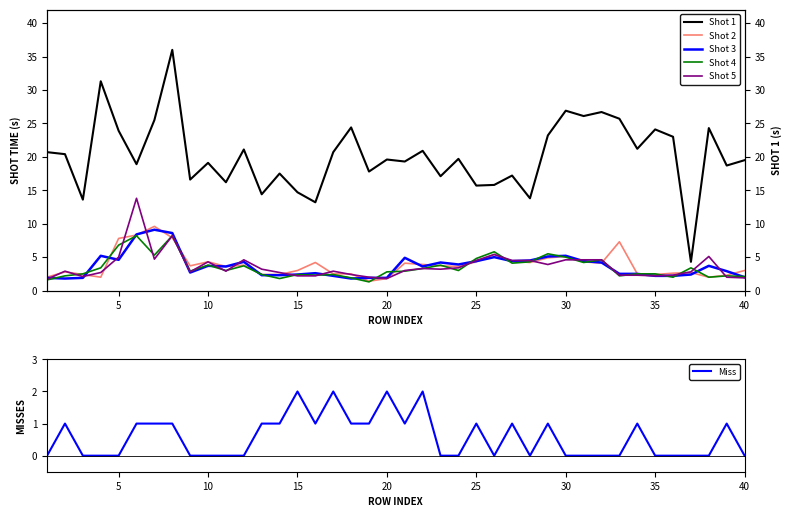

What is the average value of the Shot 5 series?

3.6